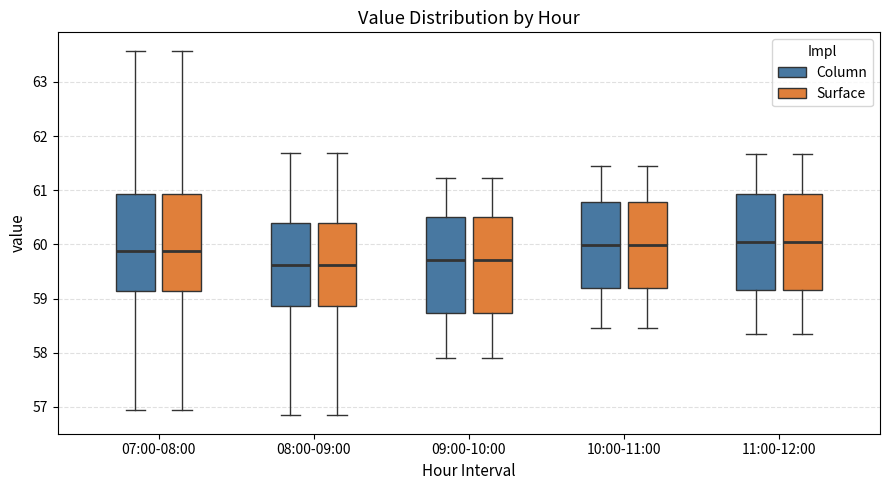

Reading left to right, transcribe this box plot: for each box, give where its median line is, the range the box spans, and where its two whiskers end, as read against the y-axis. The values are not printed on the chart, so give them approximately, as read against the axis.

07:00-08:00 (Column): median 59.9, box 59.1 to 60.9, whiskers 56.9 to 63.6
07:00-08:00 (Surface): median 59.9, box 59.1 to 60.9, whiskers 56.9 to 63.6
08:00-09:00 (Column): median 59.6, box 58.9 to 60.4, whiskers 56.8 to 61.7
08:00-09:00 (Surface): median 59.6, box 58.9 to 60.4, whiskers 56.8 to 61.7
09:00-10:00 (Column): median 59.7, box 58.7 to 60.5, whiskers 57.9 to 61.2
09:00-10:00 (Surface): median 59.7, box 58.7 to 60.5, whiskers 57.9 to 61.2
10:00-11:00 (Column): median 60.0, box 59.2 to 60.8, whiskers 58.5 to 61.5
10:00-11:00 (Surface): median 60.0, box 59.2 to 60.8, whiskers 58.5 to 61.5
11:00-12:00 (Column): median 60.1, box 59.2 to 60.9, whiskers 58.3 to 61.7
11:00-12:00 (Surface): median 60.1, box 59.2 to 60.9, whiskers 58.3 to 61.7